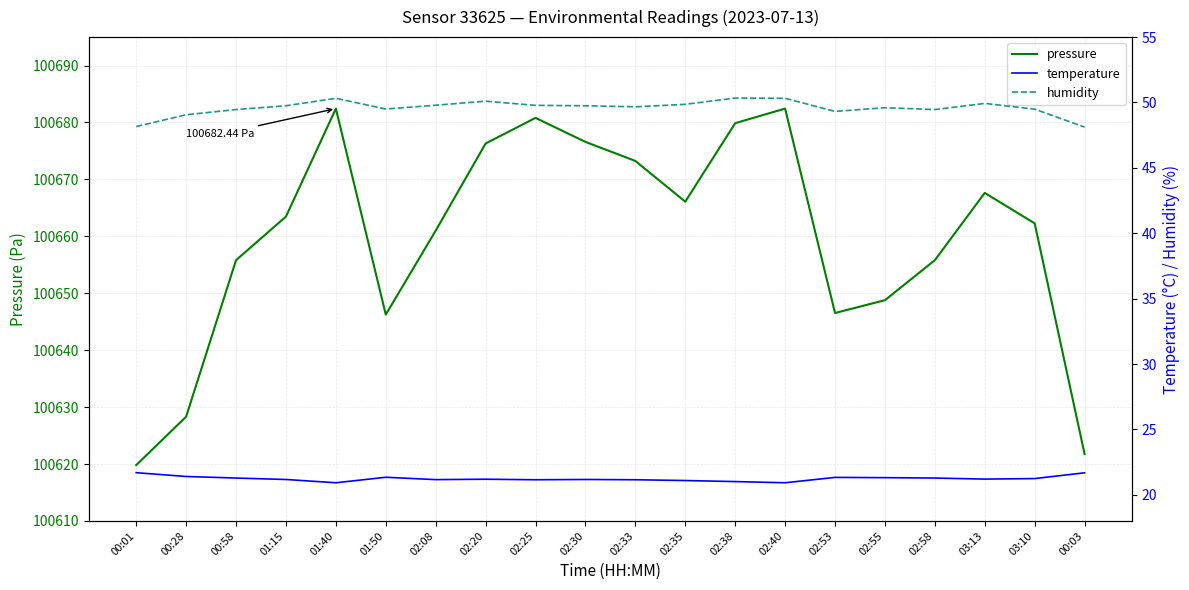

Is it true that temperature equals 20.9 at 02:40?

True